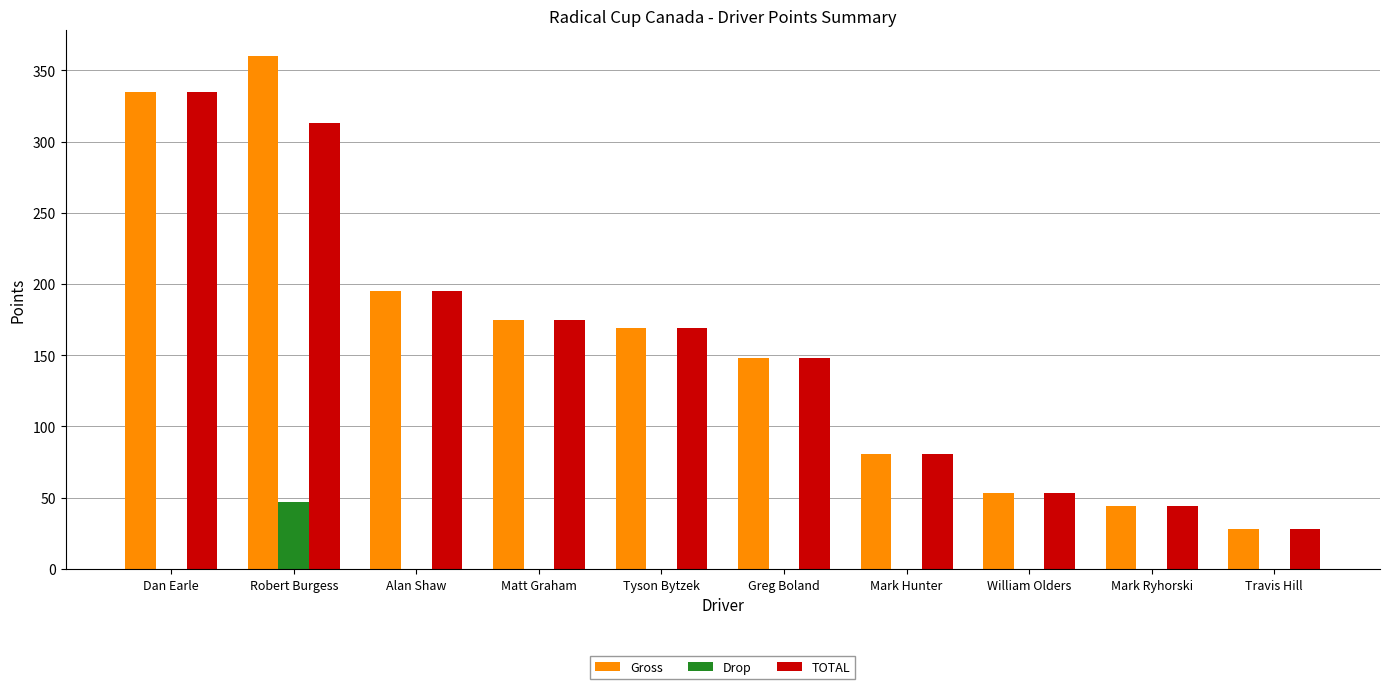

True or false: Drop has a value of 29 at Tyson Bytzek.

False